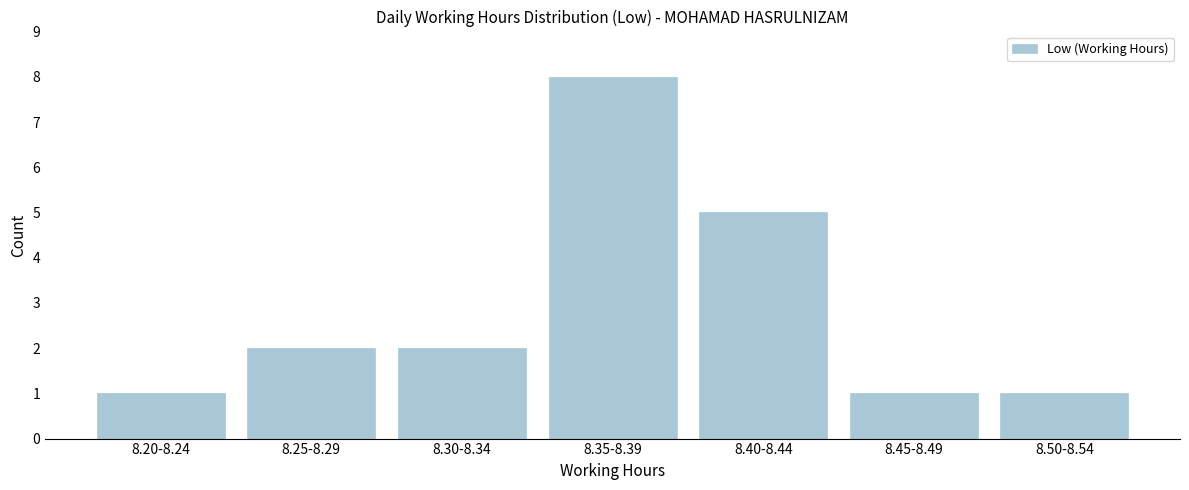

Reading left to right, list all the values displayed in this chart.

1	2	2	8	5	1	1